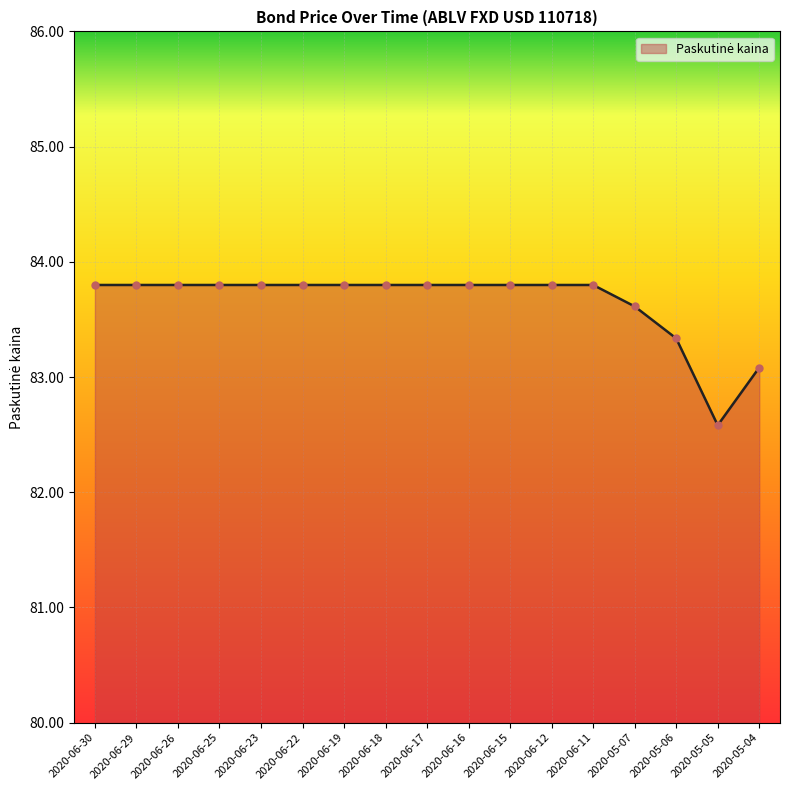

How many lines are shown in the chart?

1